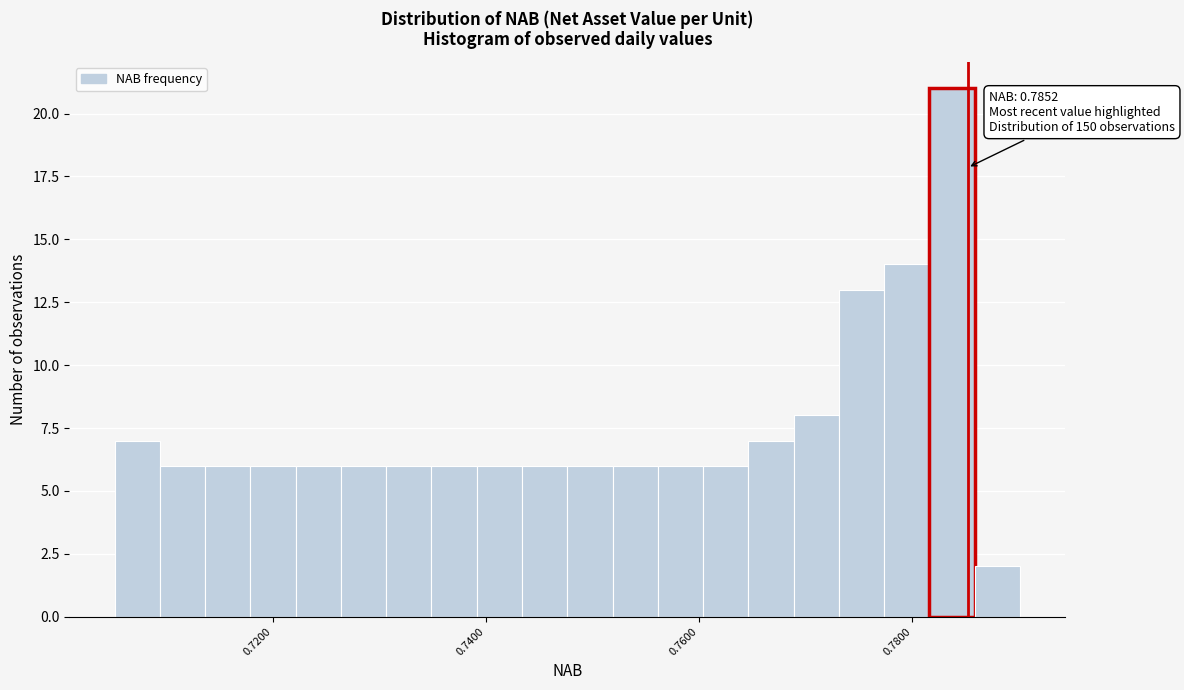

Around what value on the x-axis is the tallest bar? Give the approximate position of its centre, as read against the axis.

0.784